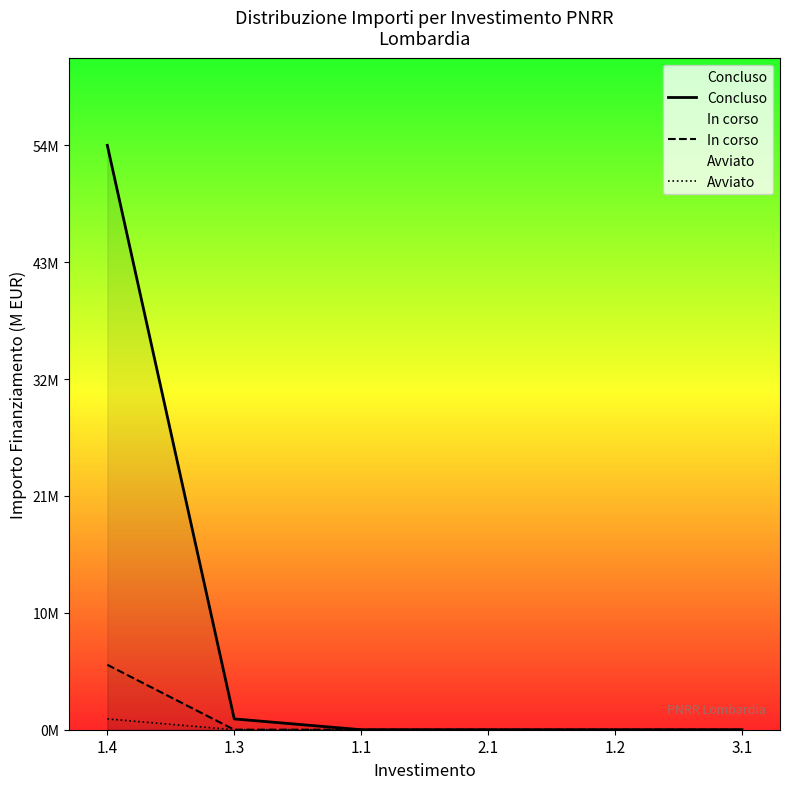

Read the Concluso value at 1.4, to the nearest 10.

50